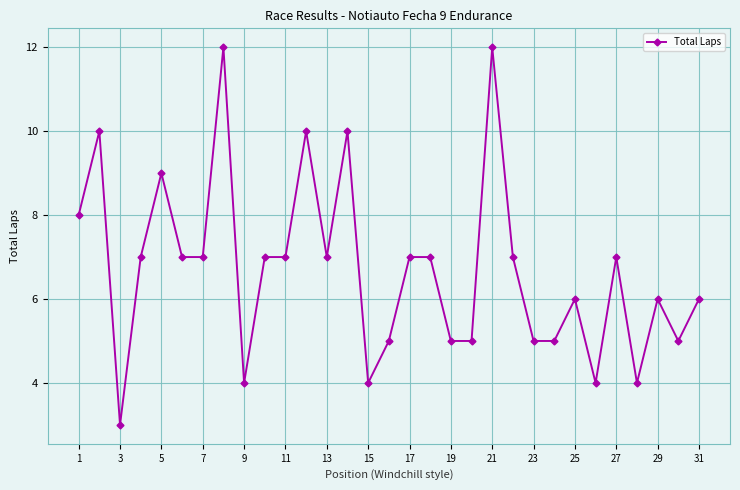

How many lines are shown in the chart?

1